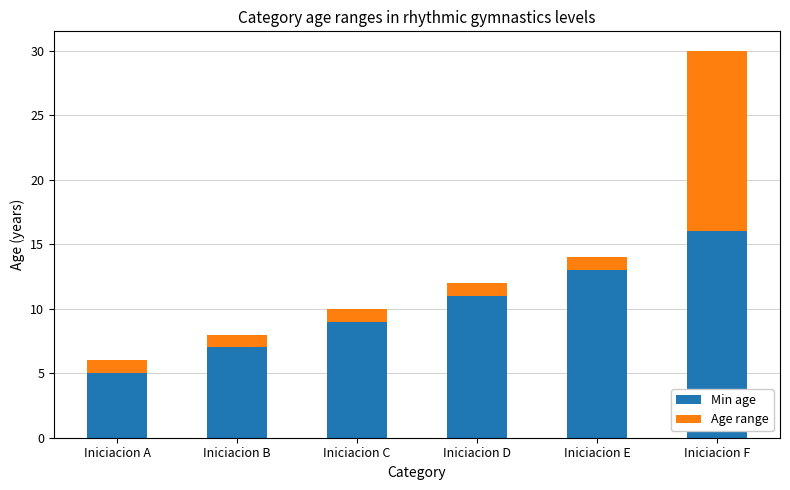

Reading left to right, what are the values for Min age?

Iniciacion A=5	Iniciacion B=7	Iniciacion C=9	Iniciacion D=11	Iniciacion E=13	Iniciacion F=16